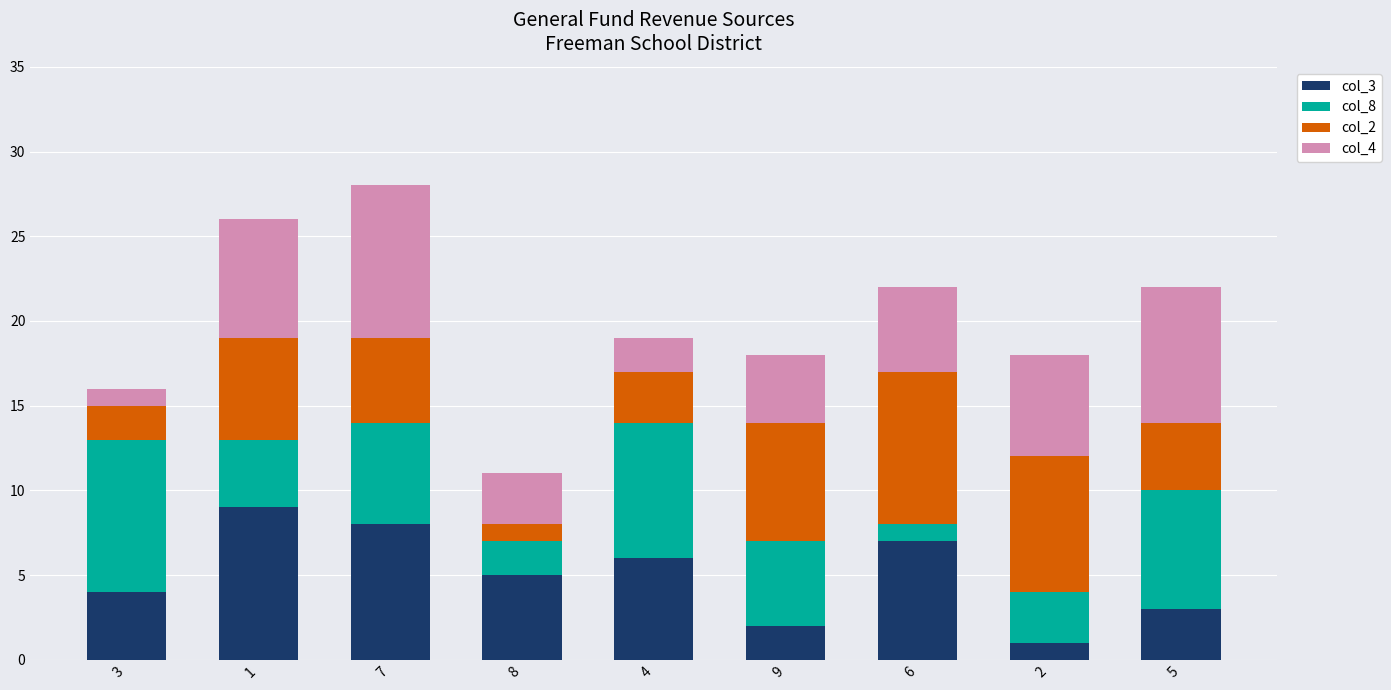

The value of col_3 at 7 is 11. True or false?

False